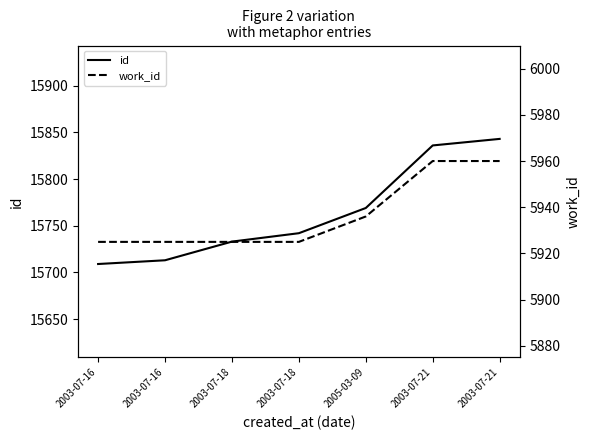

What is the label of the 4th point from the right?

2003-07-18